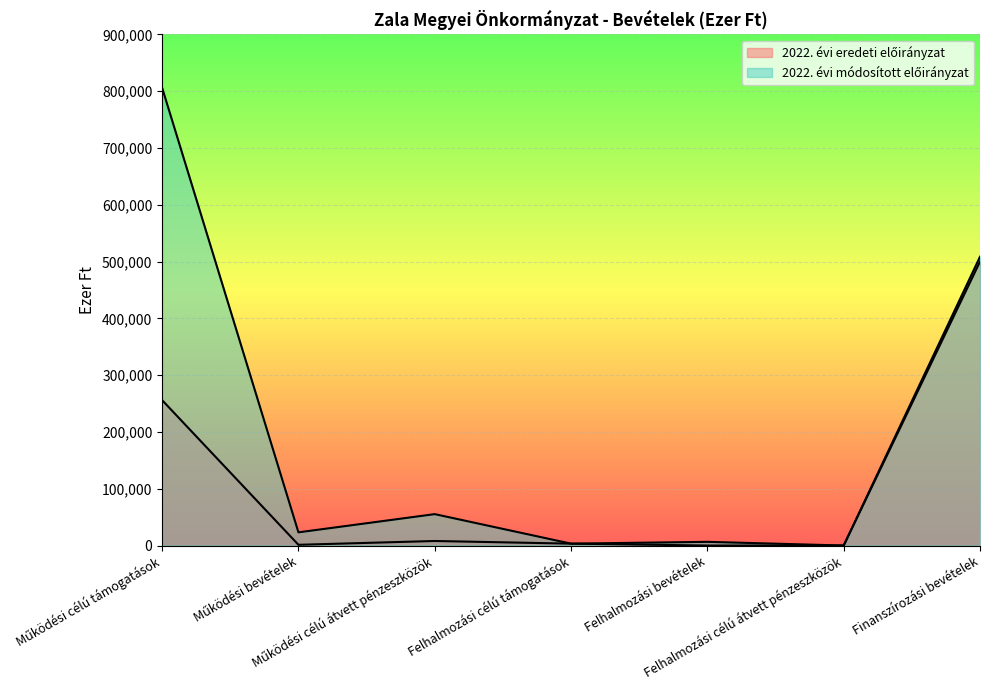

What is the label of the 2nd point from the right?

Felhalmozási célú átvett pénzeszközök